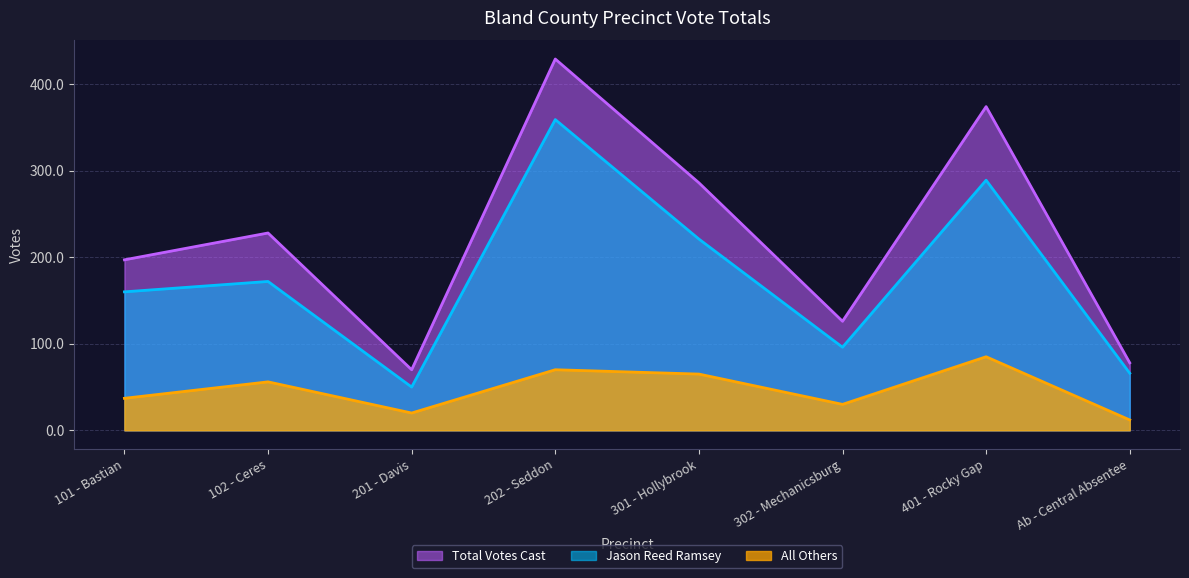

Where does the All Others series first go above 56?

202 - Seddon